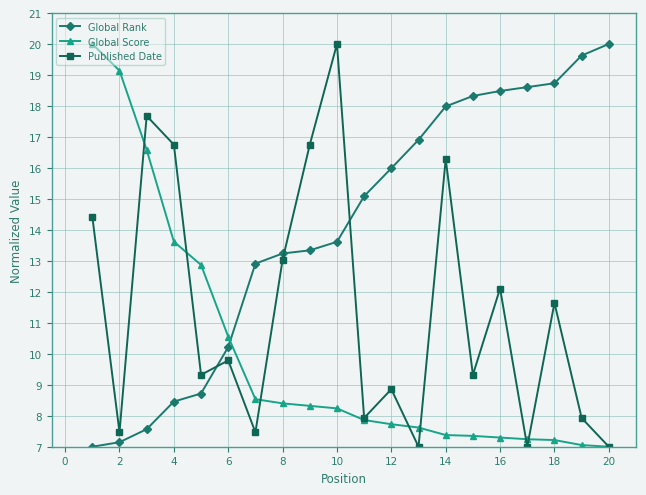

Rank the series by their average value, from highest to lowest.

Global Rank, Published Date, Global Score